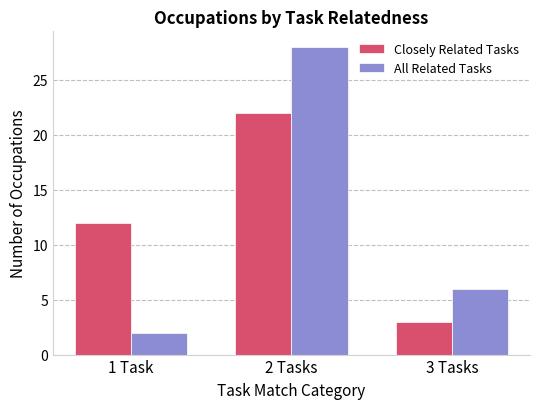

Rank the series by their maximum value, from lowest to highest.

Closely Related Tasks, All Related Tasks